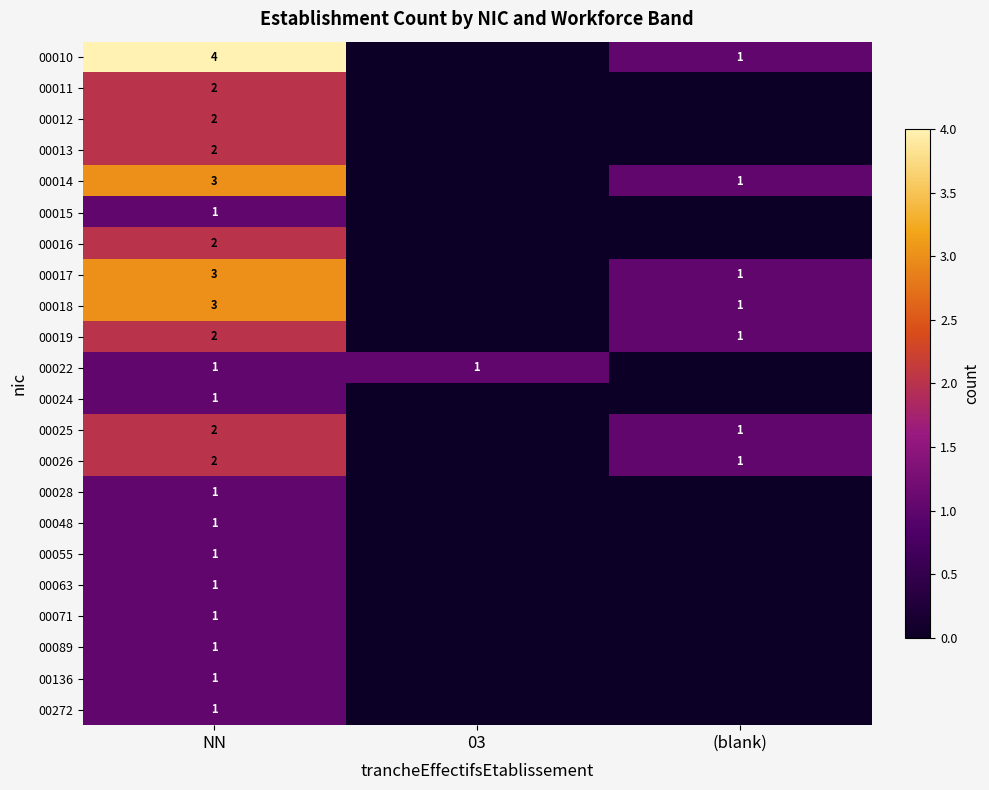

True or false: 00024 has a value of 1 at NN.

True